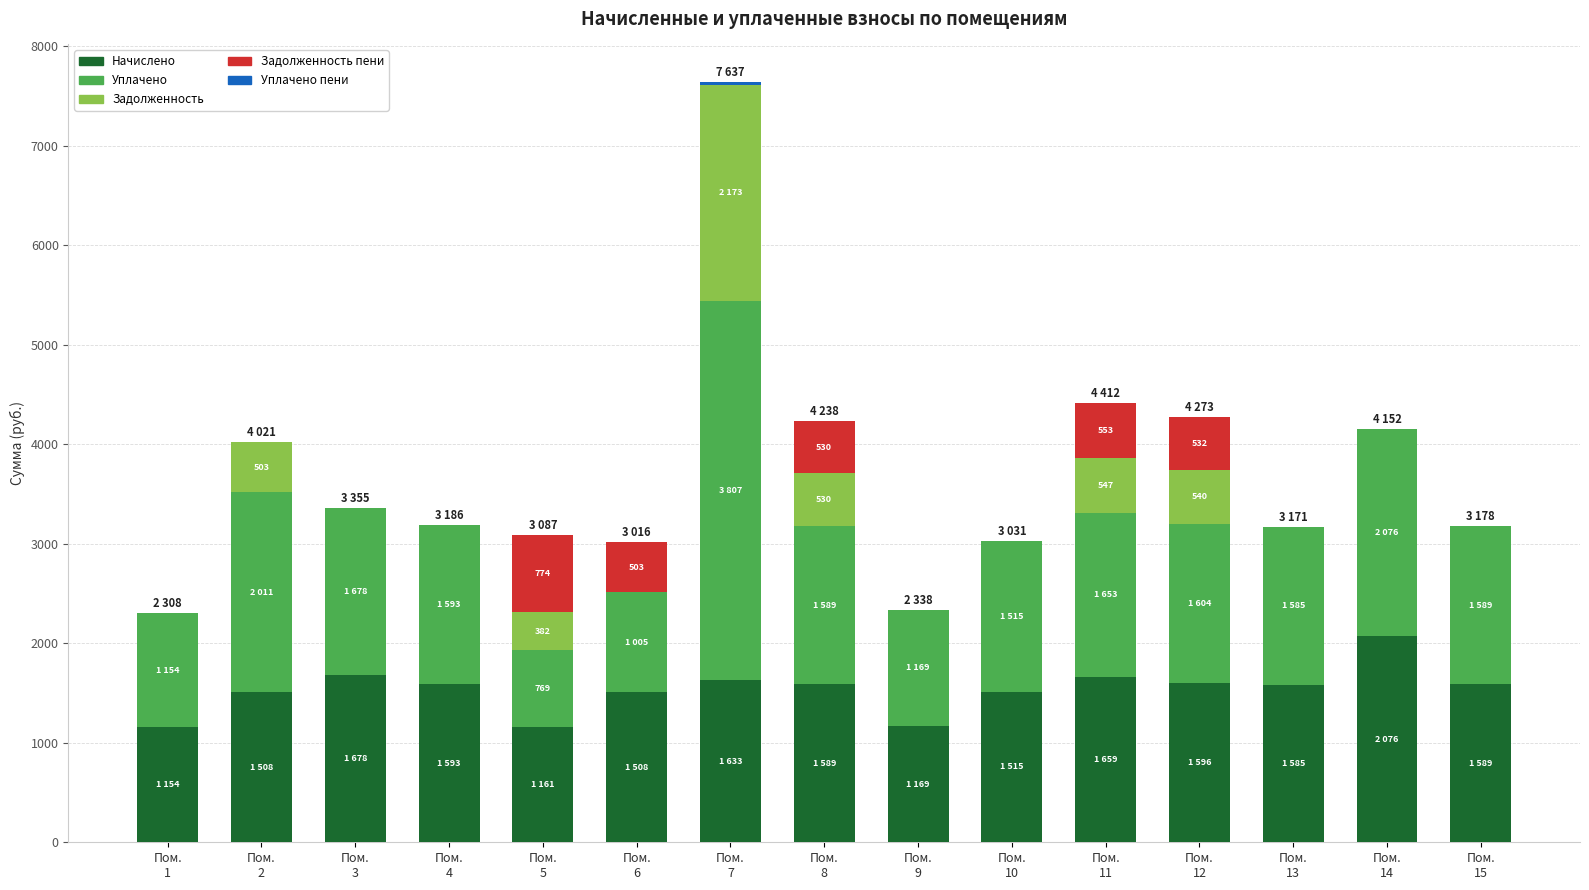

What is the maximum value for Начислено?

2075.8